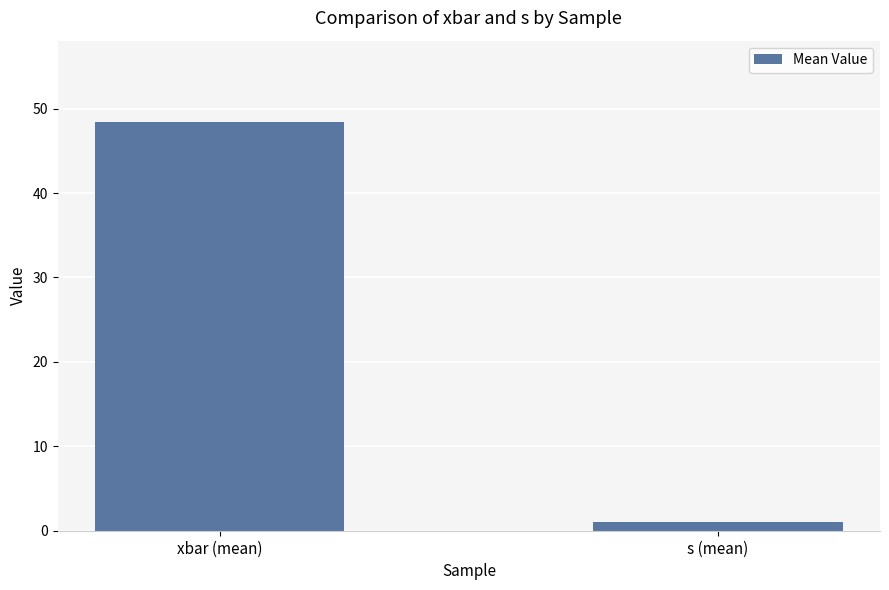

What is the average value?

24.7